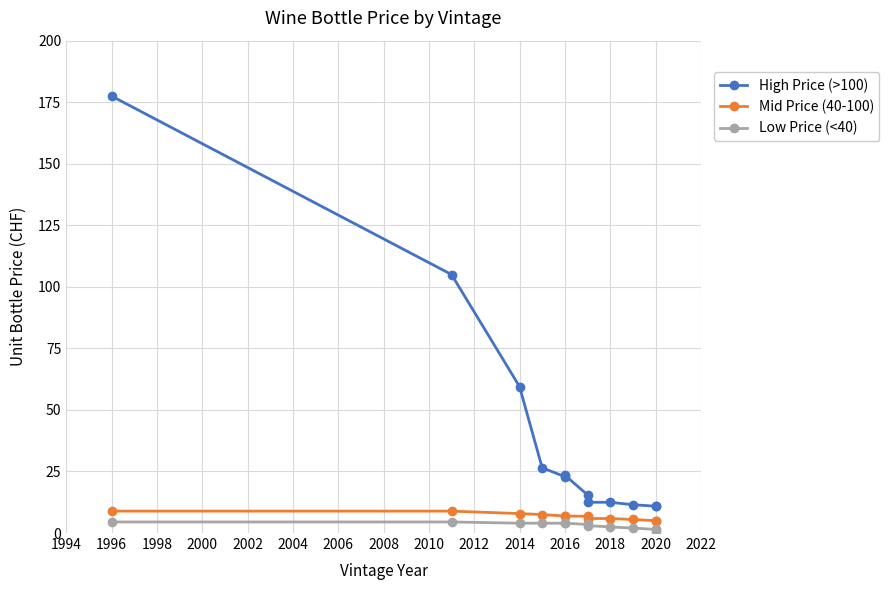

What is the maximum value for Low Price (<40)?

4.5